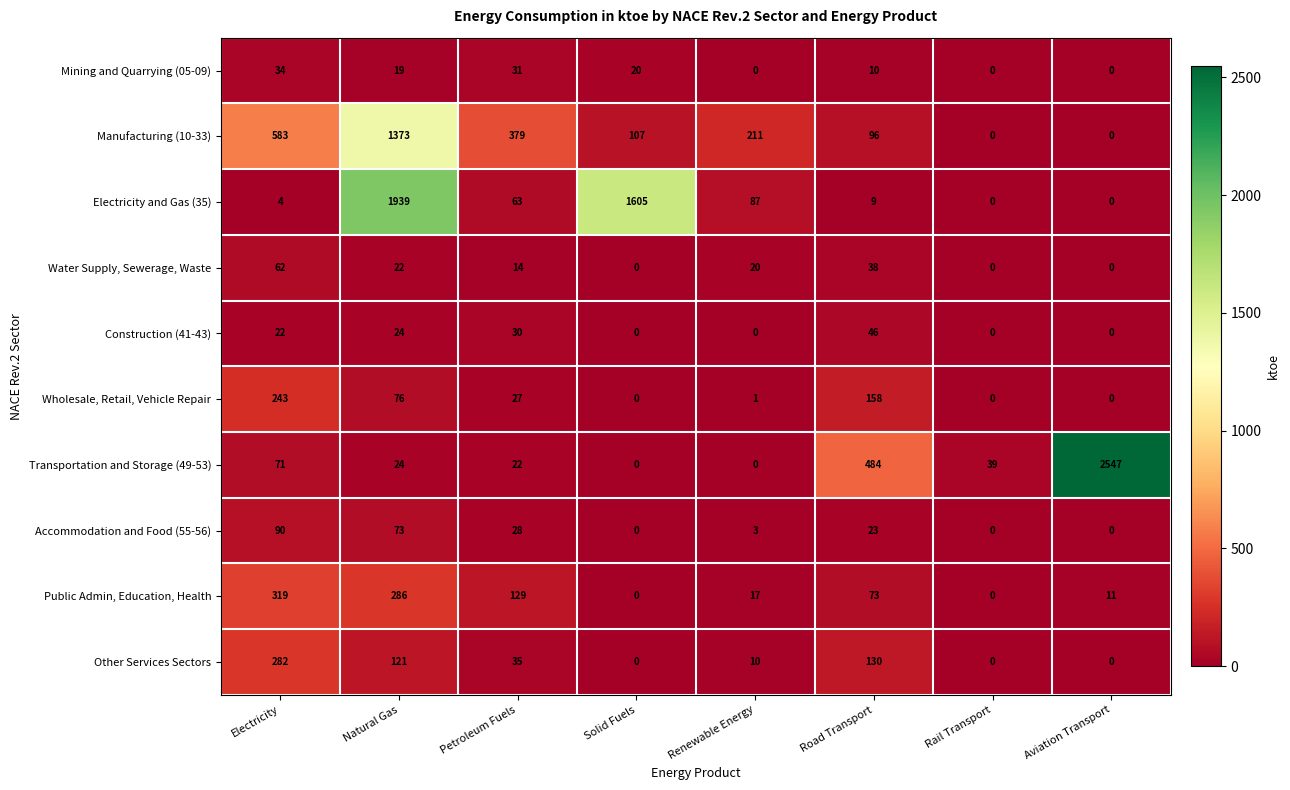

Rank the series at Petroleum Fuels from highest to lowest value.

Manufacturing (10-33), Public Admin, Education, Health, Electricity and Gas (35), Other Services Sectors, Mining and Quarrying (05-09), Construction (41-43), Accommodation and Food (55-56), Wholesale, Retail, Vehicle Repair, Transportation and Storage (49-53), Water Supply, Sewerage, Waste